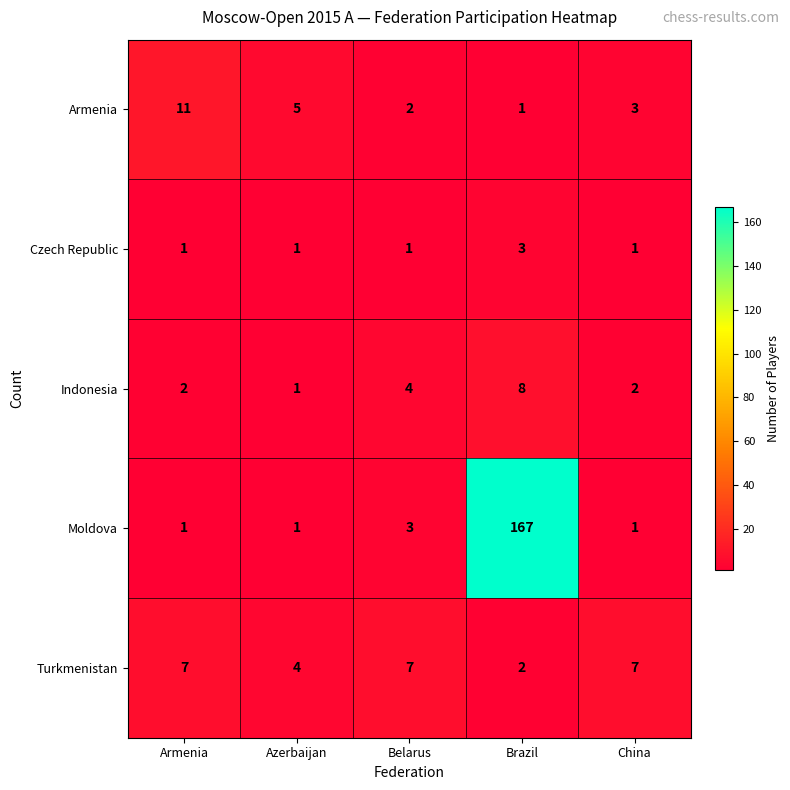

At how many categories does at least one series exceed 143?

1